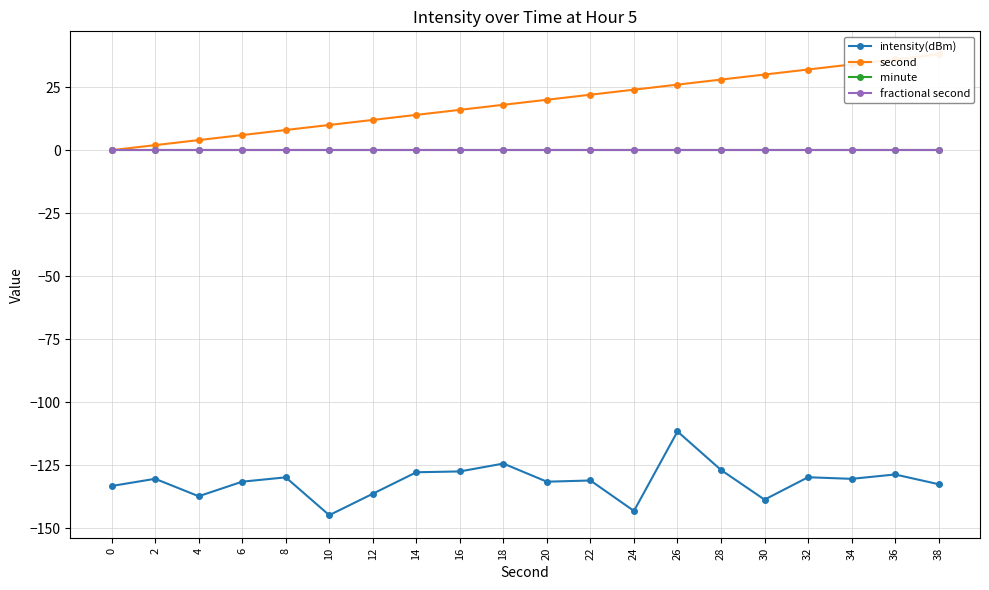

Where does the intensity(dBm) series first go above -130?

8